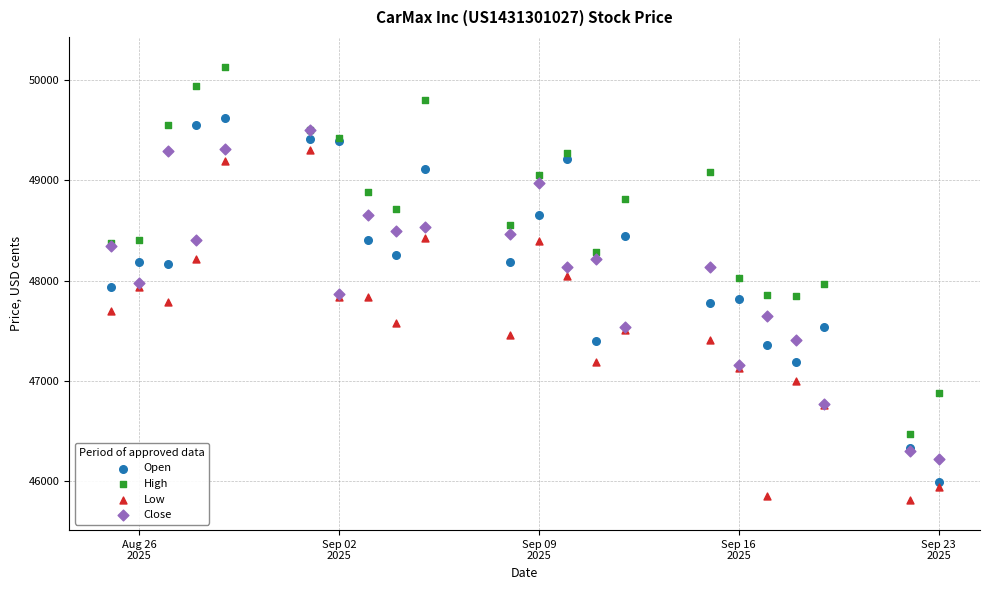

What are all the series names shown in the legend?

Open, High, Low, Close